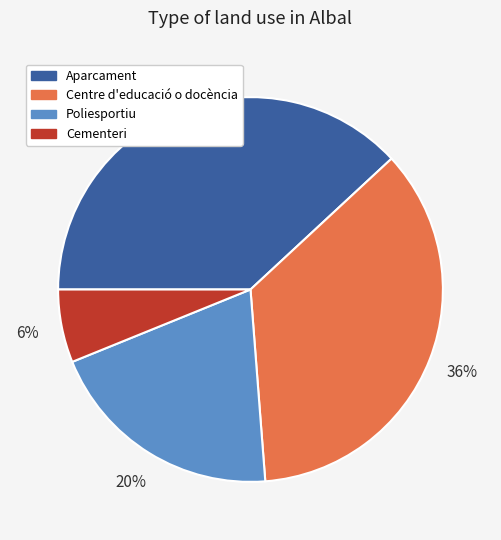

Which category has the biggest portion of the pie?

Aparcament